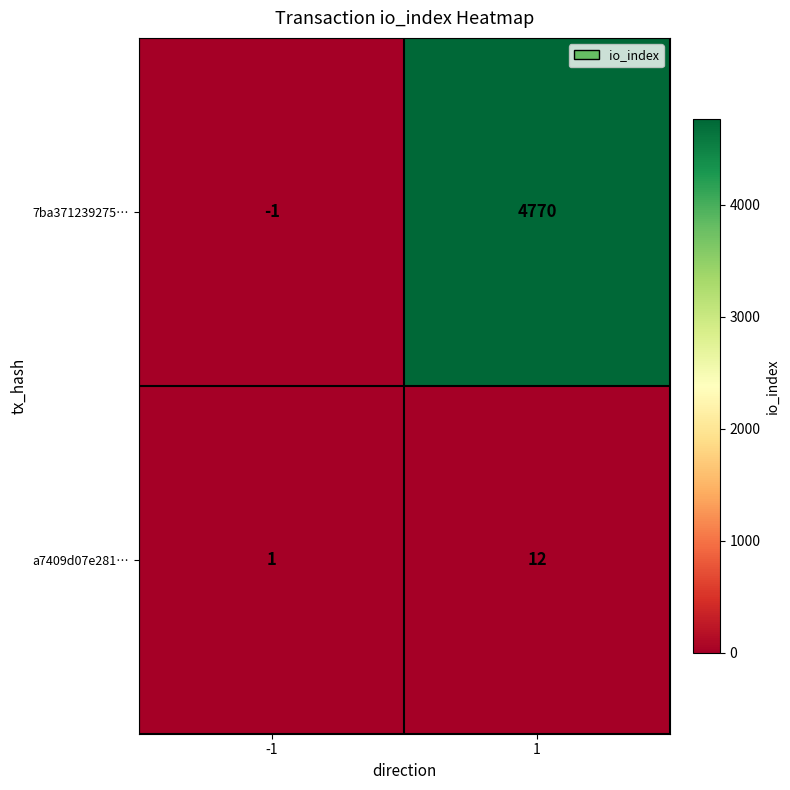

Rank the series by their average value, from highest to lowest.

7ba371239275…, a7409d07e281…